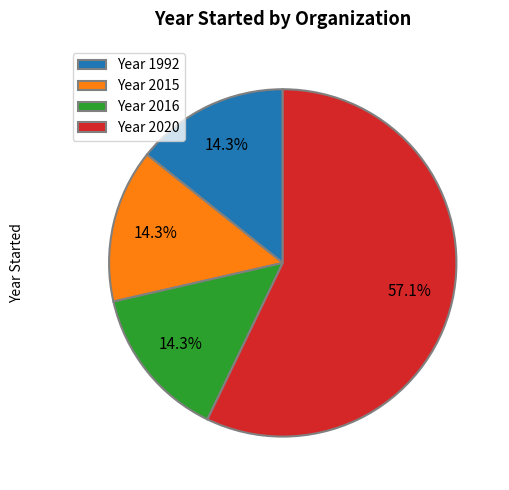

Combined, do Year 2015 and Year 2020 account for over 50%?

Yes